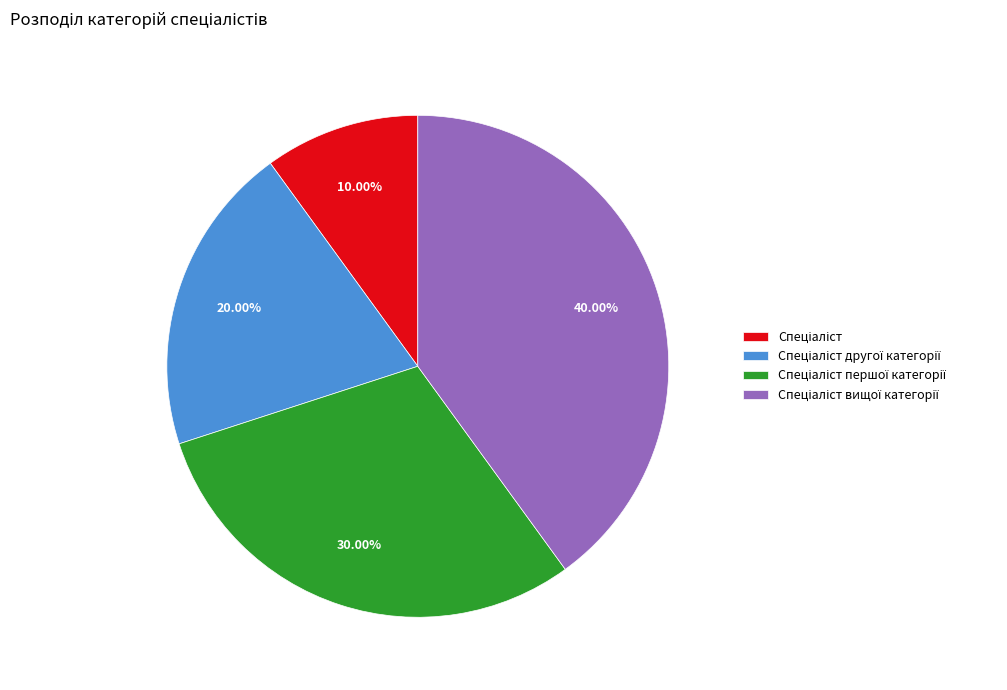

Is there any slice that represents more than half of the pie?

No